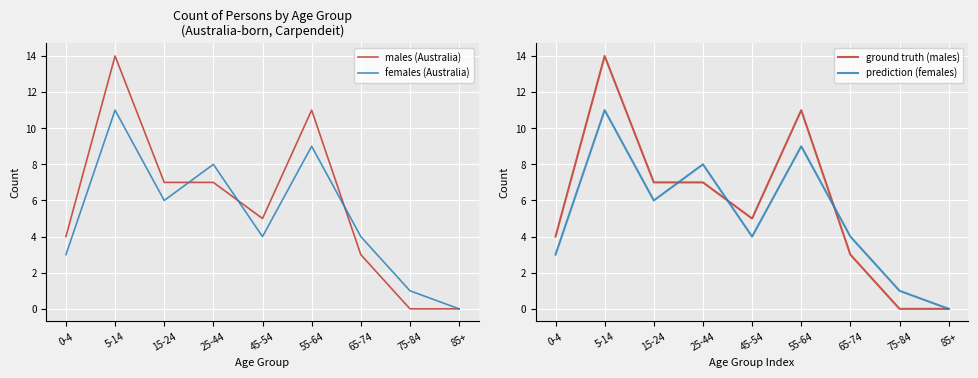

Reading left to right, transcribe all the data shown in this chart.

males (Australia): 0-4=4	5-14=14	15-24=7	25-44=7	45-54=5	55-64=11	65-74=3	75-84=0	85+=0
females (Australia): 0-4=3	5-14=11	15-24=6	25-44=8	45-54=4	55-64=9	65-74=4	75-84=1	85+=0
ground truth (males): 0-4=4	5-14=14	15-24=7	25-44=7	45-54=5	55-64=11	65-74=3	75-84=0	85+=0
prediction (females): 0-4=3	5-14=11	15-24=6	25-44=8	45-54=4	55-64=9	65-74=4	75-84=1	85+=0